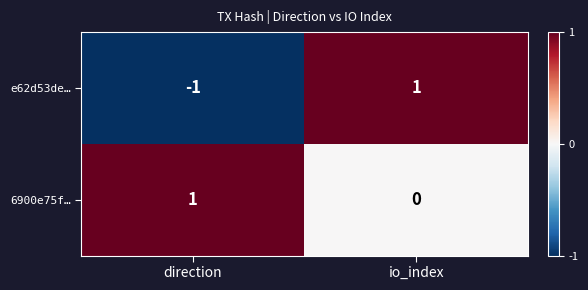

Rank the series by their average value, from lowest to highest.

e62d53de…, 6900e75f…